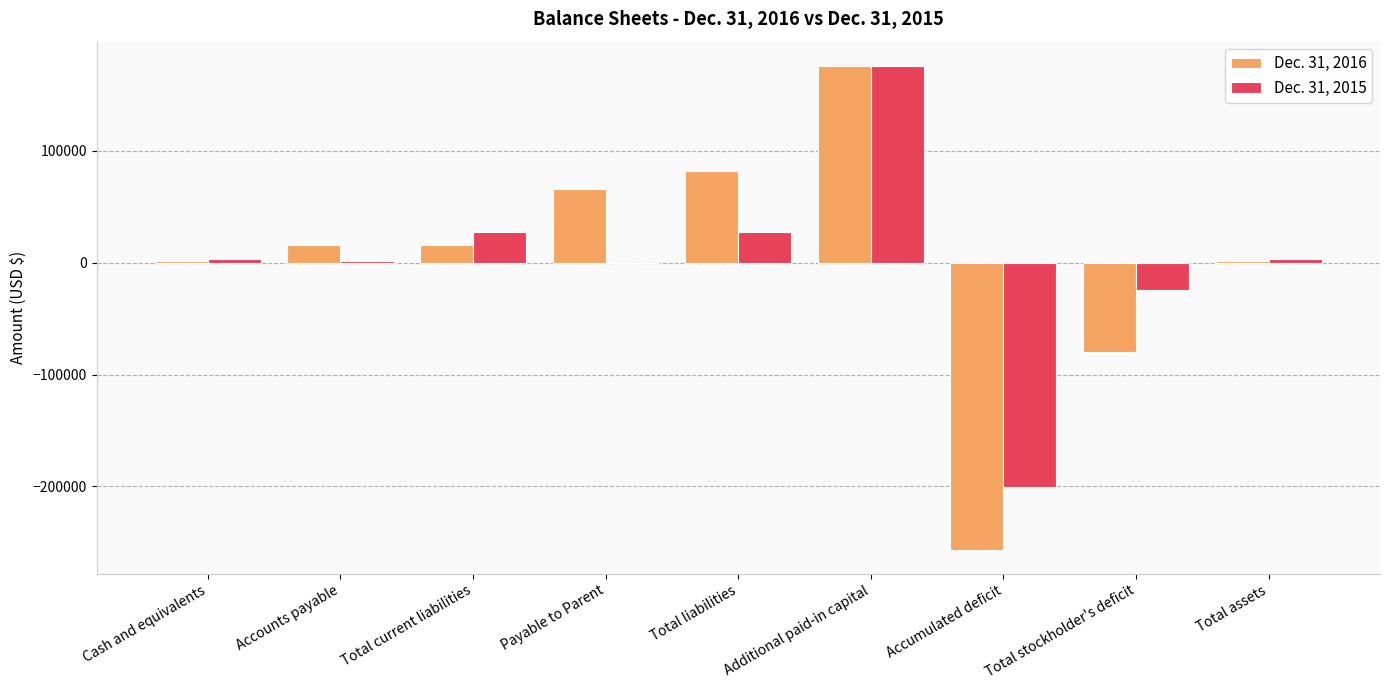

Is the value of Dec. 31, 2015 at Total liabilities greater than the value of Dec. 31, 2016 at Accounts payable?

Yes